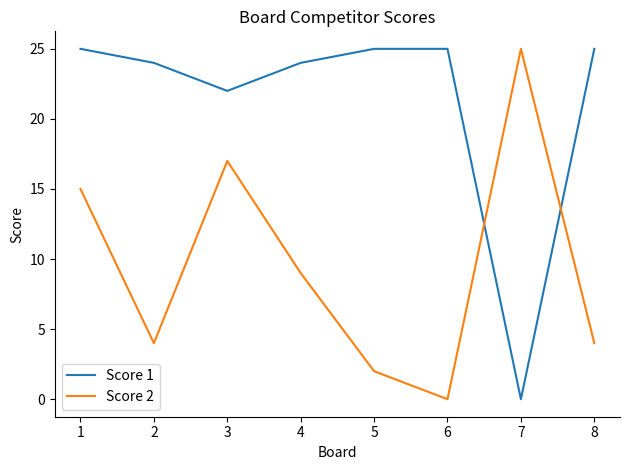

How many times do Score 1 and Score 2 cross each other?

2